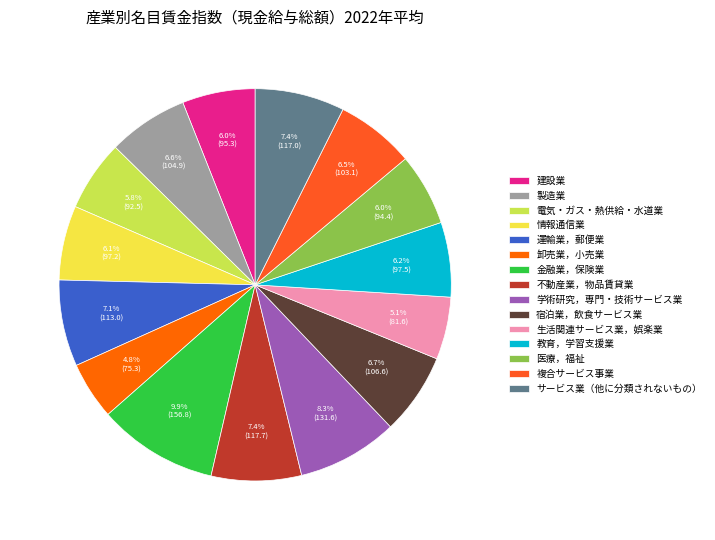

To the nearest percent, what portion does 卸売業，小売業 represent?

5%